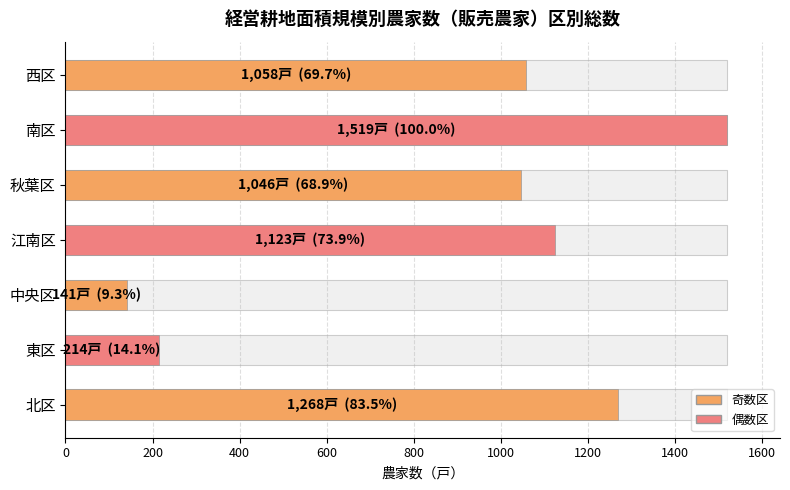

Reading left to right, transcribe all the data shown in this chart.

1268	214	141	1123	1046	1519	1058